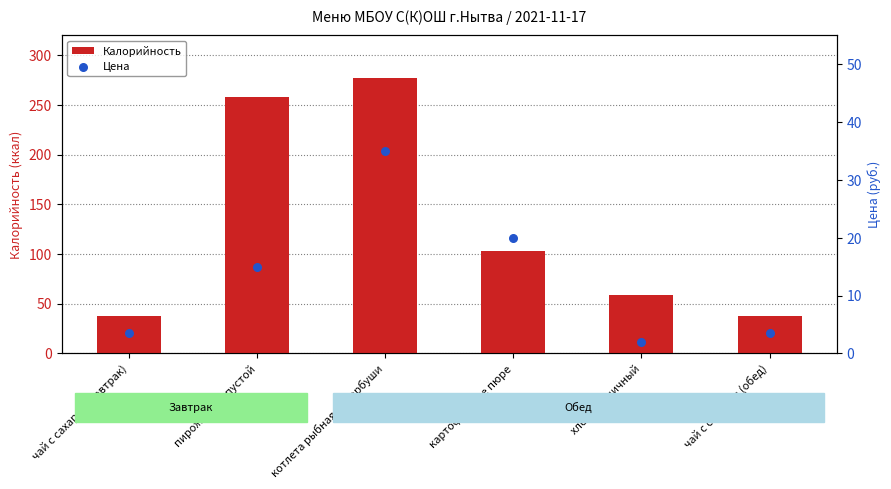

Which series reaches the maximum Y coordinate?

Калорийность